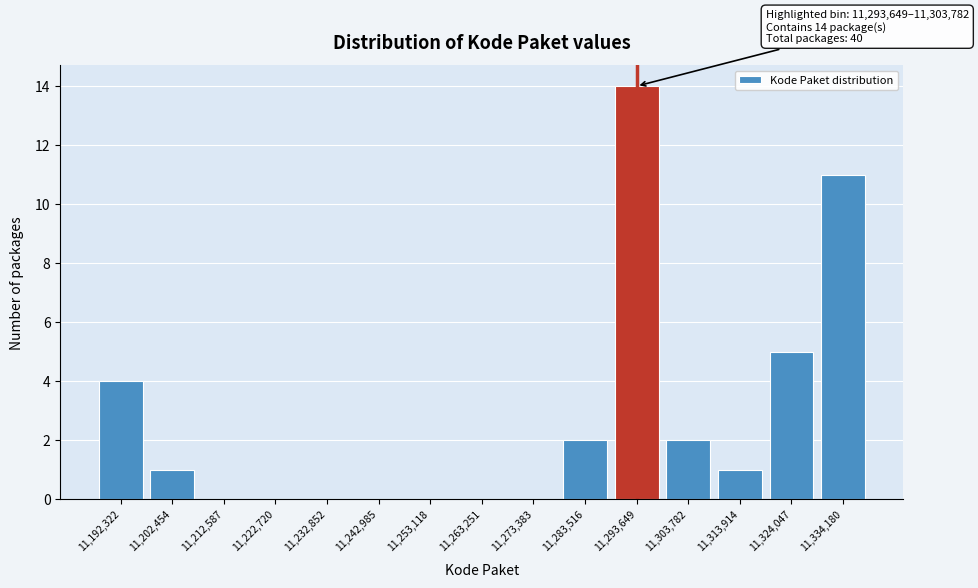

Reading left to right, list all the values displayed in this chart.

11,192,322=4	11,202,454=1	11,212,587=0	11,222,720=0	11,232,852=0	11,242,985=0	11,253,118=0	11,263,251=0	11,273,383=0	11,283,516=2	11,293,649=14	11,303,782=2	11,313,914=1	11,324,047=5	11,334,180=11